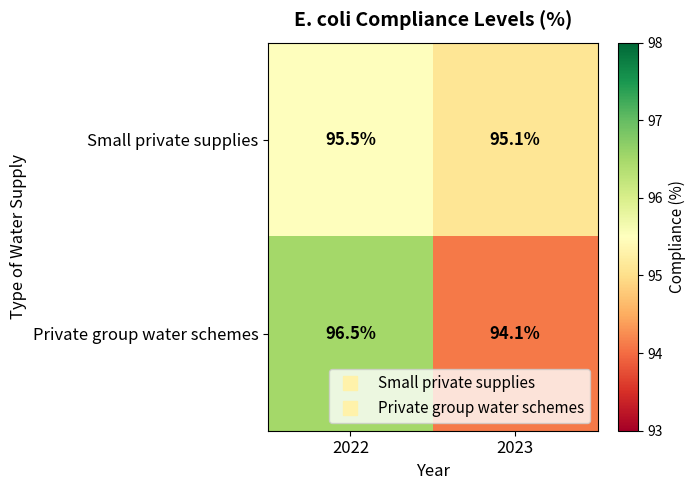

At how many categories does at least one series exceed 94?

2